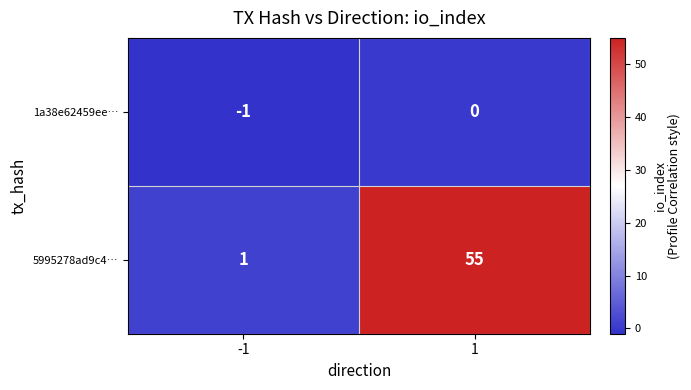

How many categories are shown in the chart?

2